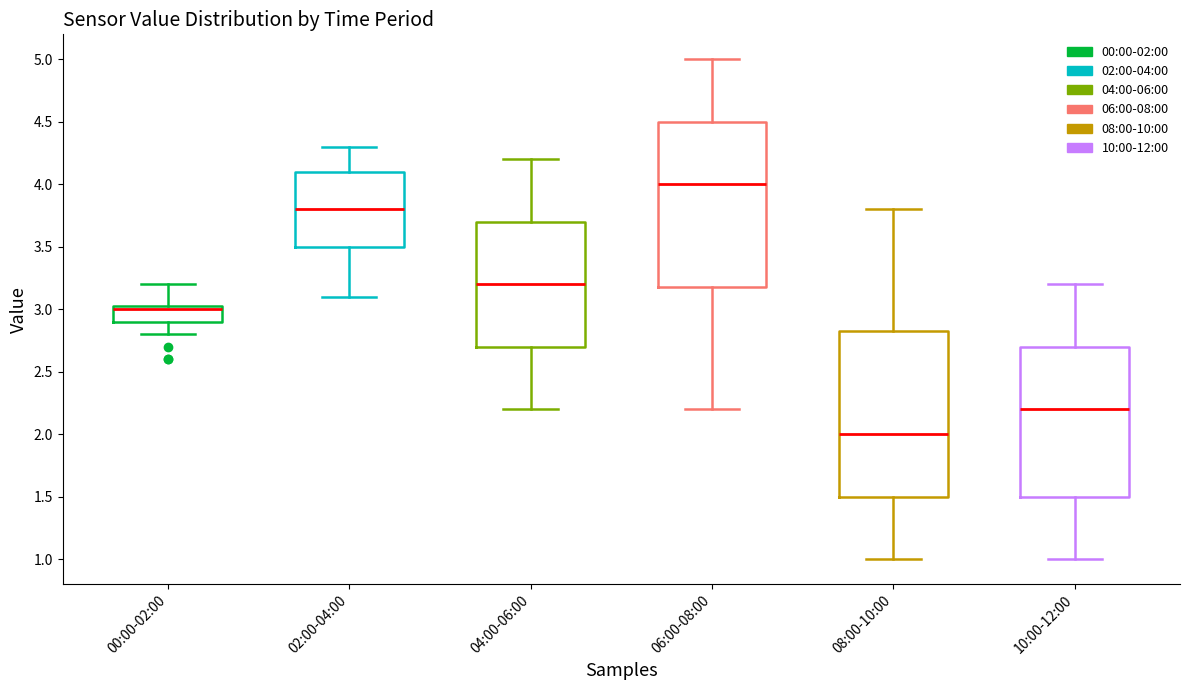

Reading left to right, read every box against the y-axis: the position of its median line, the range the box covers, and the ends of its whiskers. The values are not printed on the chart, so give them approximately, as read against the axis.

00:00-02:00: median 3.00, box 2.90 to 3.05, whiskers 2.80 to 3.20
02:00-04:00: median 3.80, box 3.50 to 4.10, whiskers 3.10 to 4.30
04:00-06:00: median 3.20, box 2.70 to 3.70, whiskers 2.20 to 4.20
06:00-08:00: median 4.00, box 3.20 to 4.50, whiskers 2.20 to 5.00
08:00-10:00: median 2.00, box 1.50 to 2.85, whiskers 1.00 to 3.80
10:00-12:00: median 2.20, box 1.50 to 2.70, whiskers 1.00 to 3.20